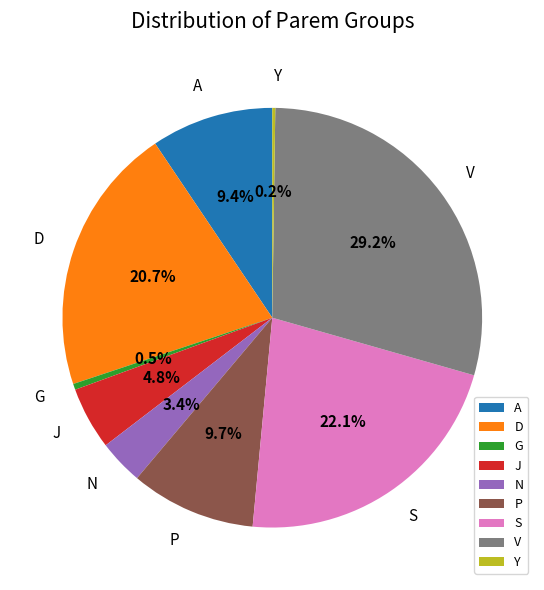

What is the ratio of the value at D to the value at S?

0.9